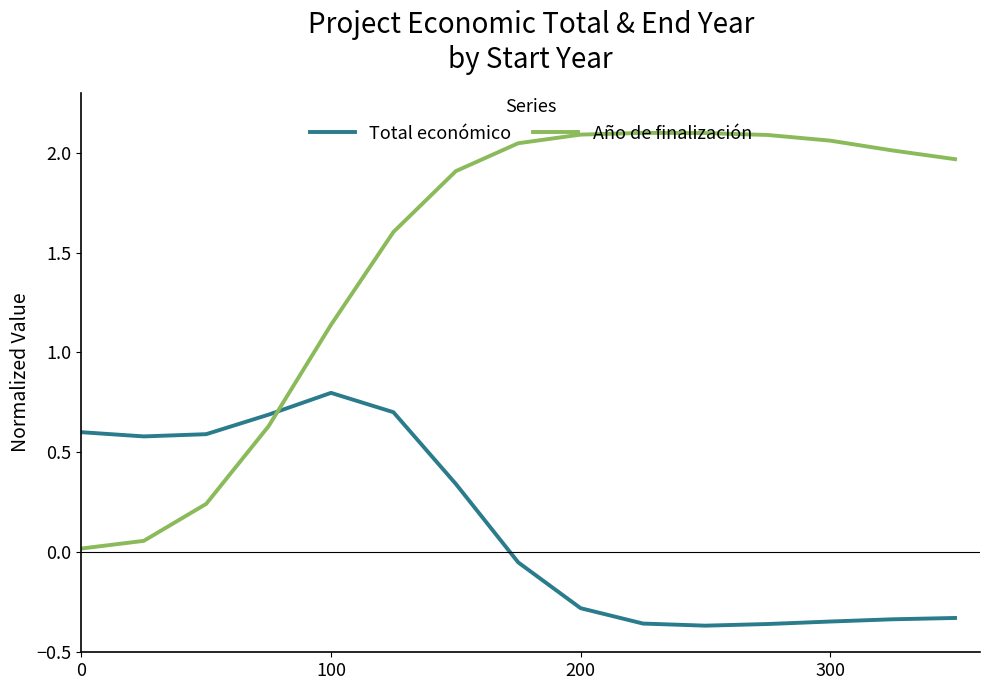

What is the highest value of the Total económico series?

0.8